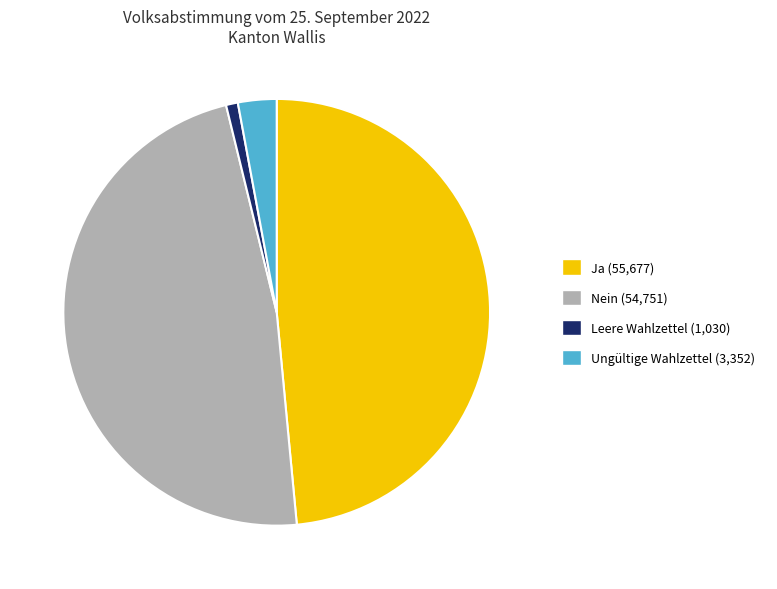

Does Nein represent more than half of the total?

No